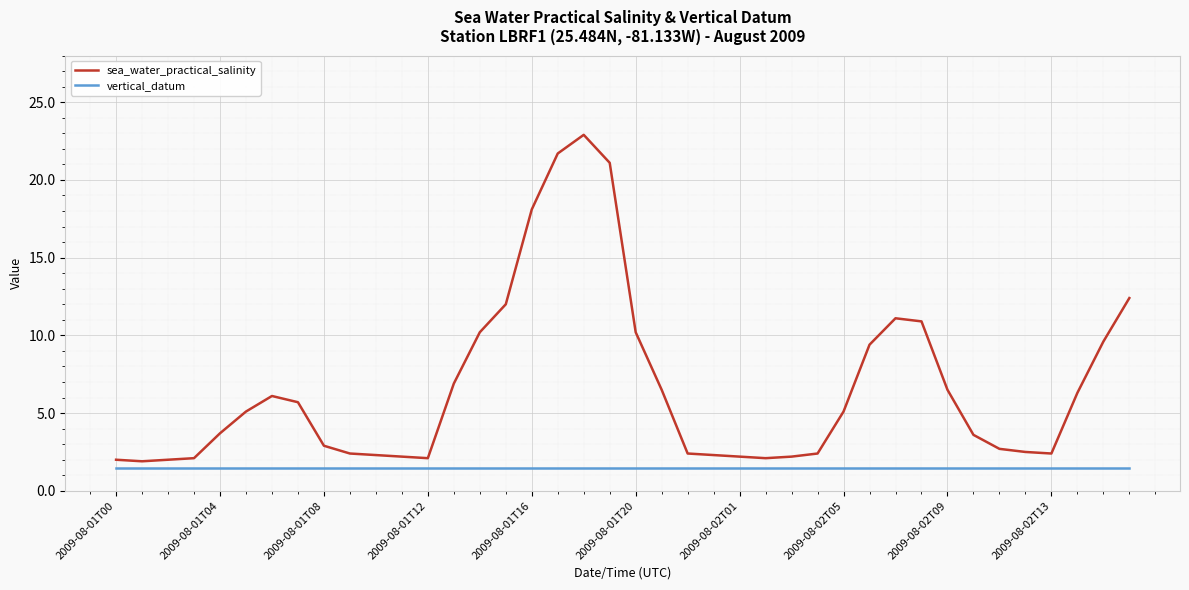

How many lines are shown in the chart?

2